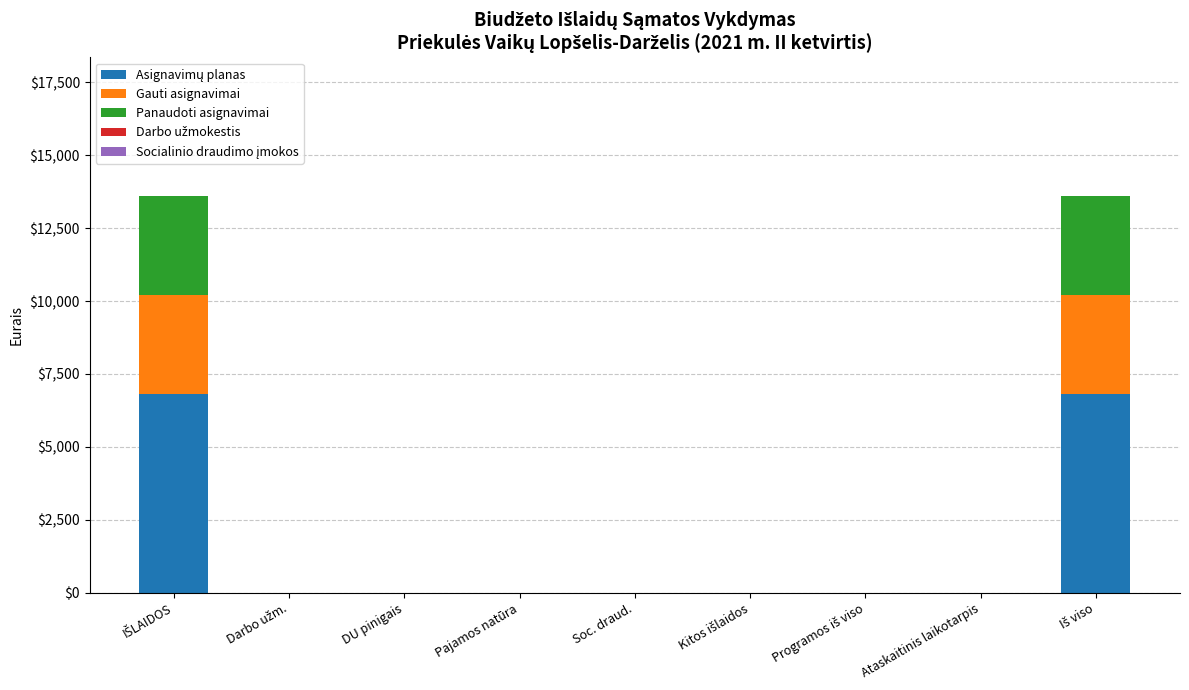

Count the number of categories in the chart.

9